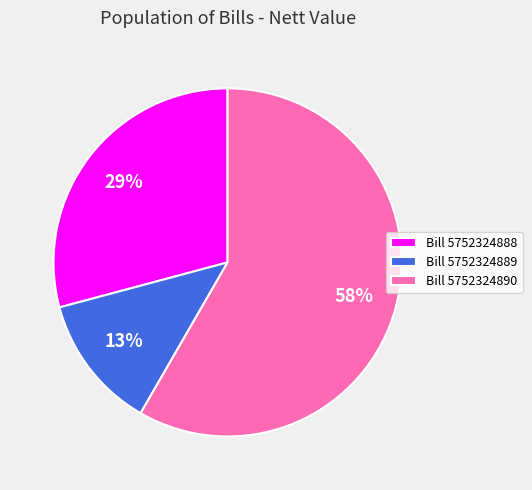

Which slice represents more than half of the pie?

Bill 5752324890